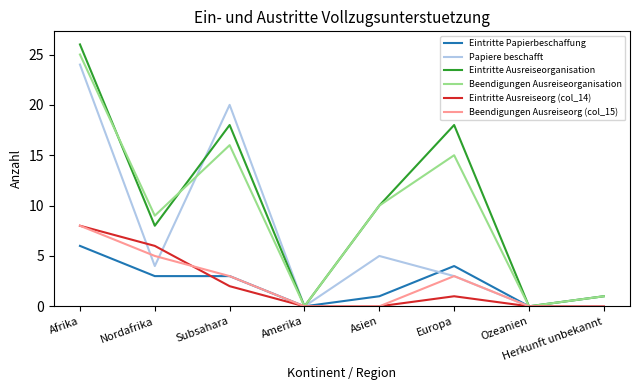

What is the greatest value displayed?

26